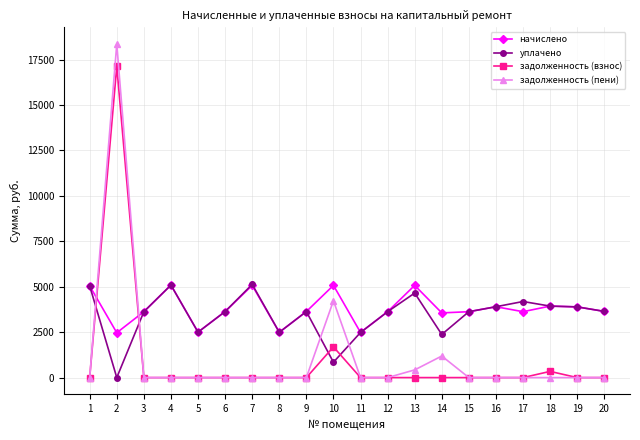

What is the maximum value shown in the chart?

18359.8